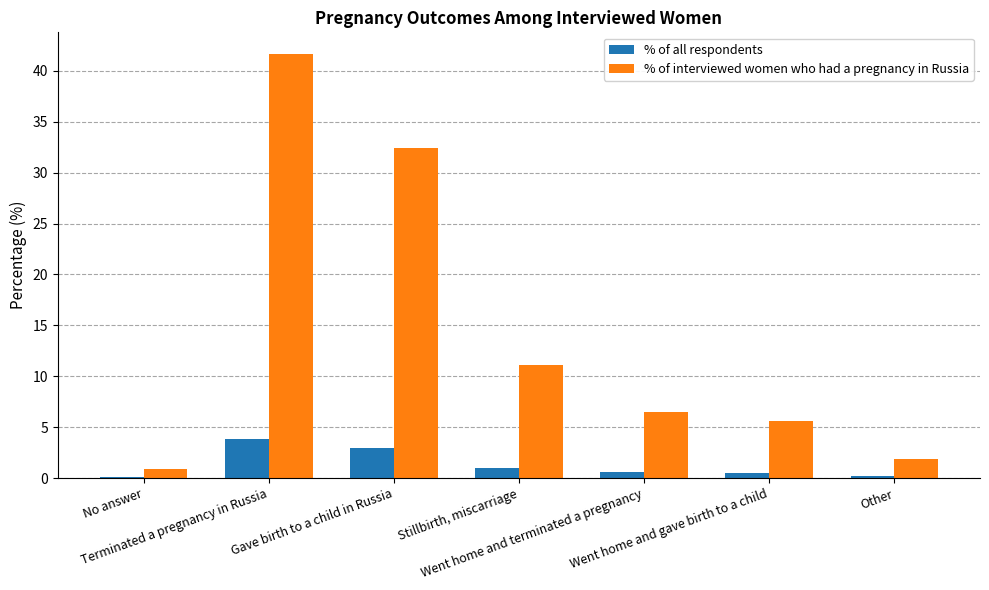

Which series has the largest total across all categories?

% of interviewed women who had a pregnancy in Russia